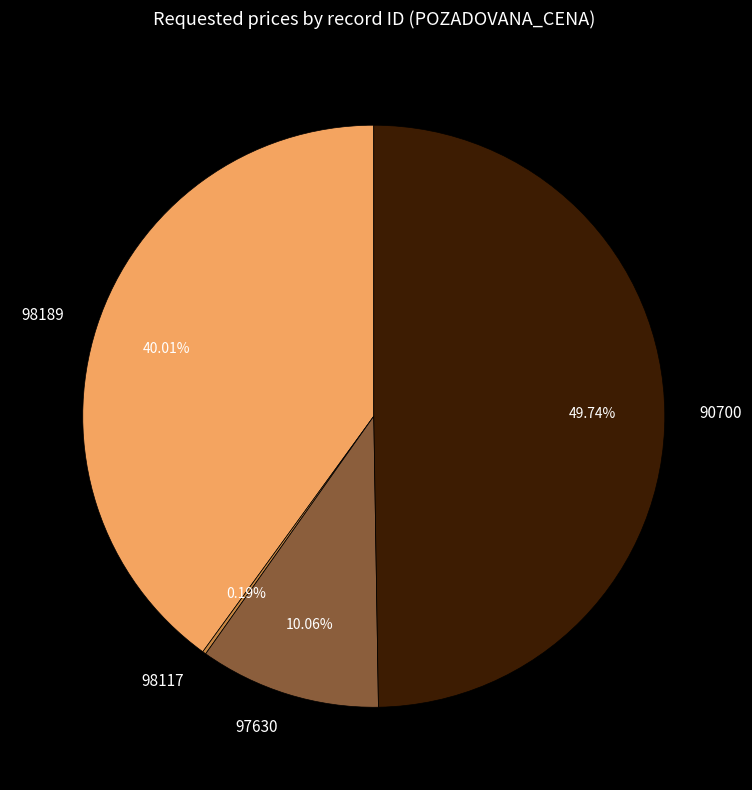

Is there a majority slice in this chart?

No